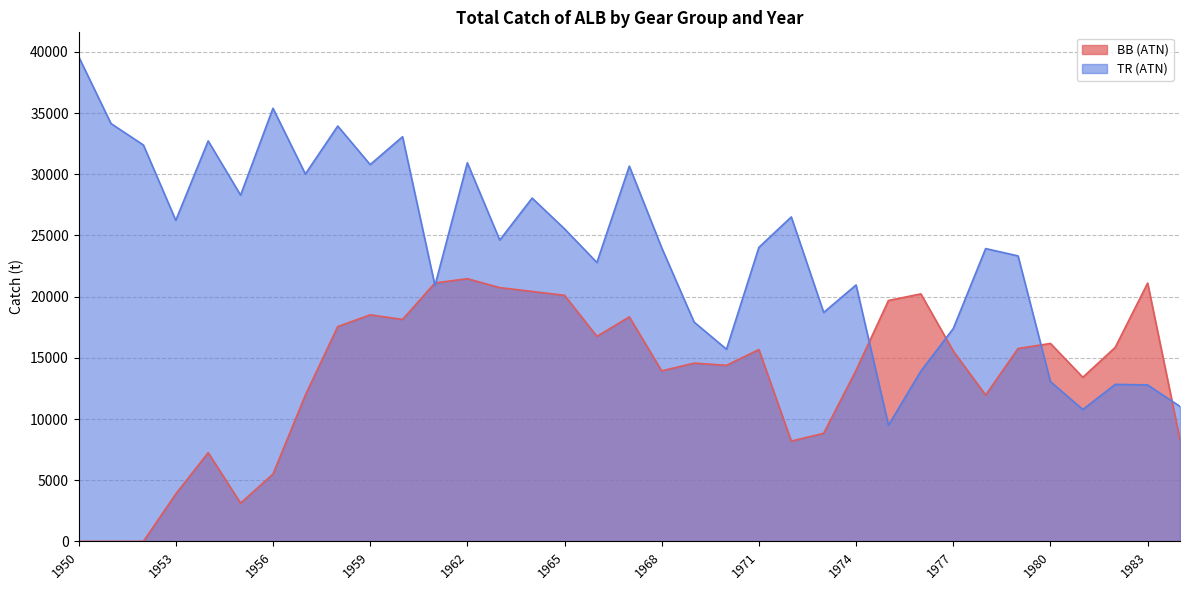

At which category does BB (ATN) reach its first local valley?

1955